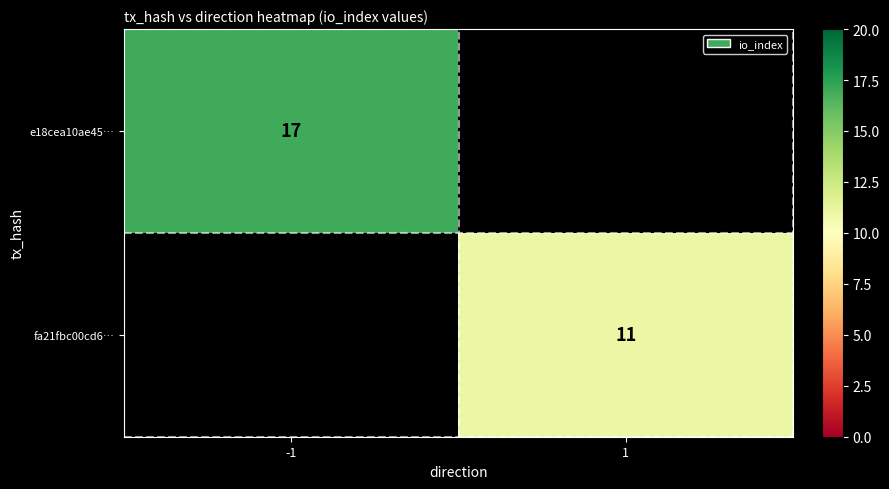

Is it true that fa21fbc00cd6… equals 15 at 1?

False